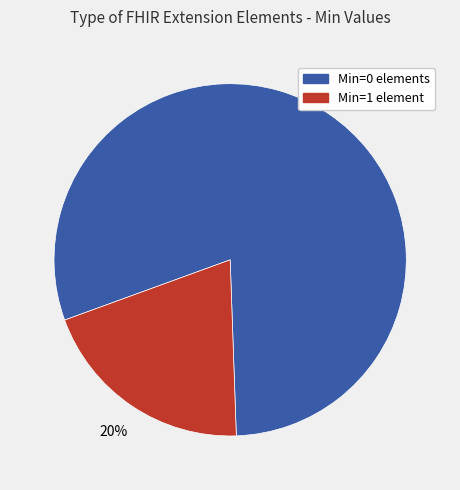

To the nearest percent, what is the difference between the largest and smallest slice percentages?

60%